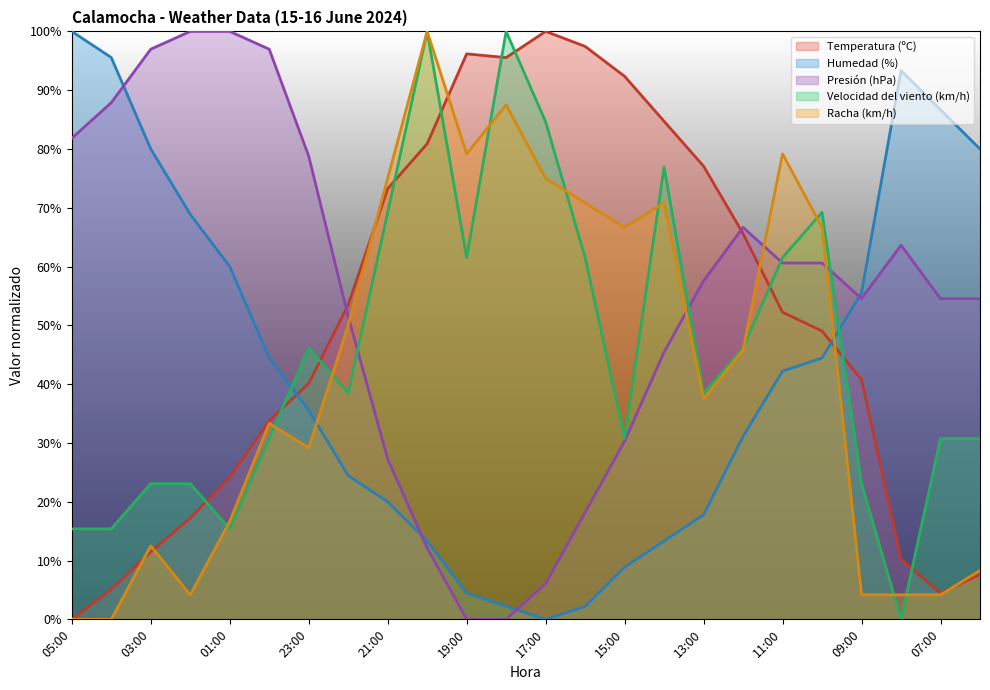

What value does the Temperatura (ºC) series have at 04:00?

5.1